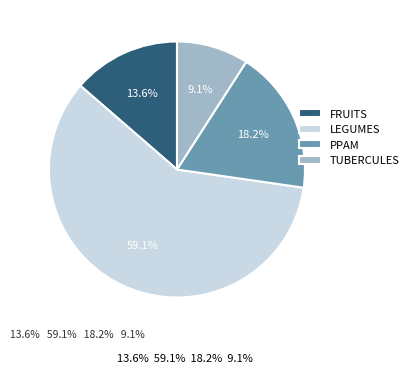

What percentage is NOT represented by TUBERCULES?

90.9%